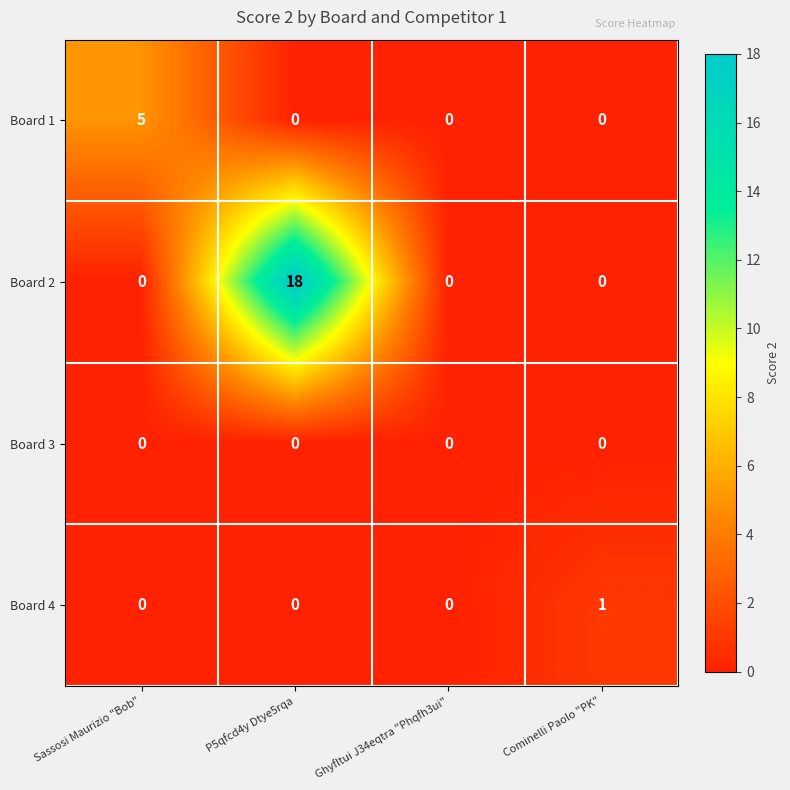

The Board 2 series shows -10 at Cominelli Paolo "PK". True or false?

False